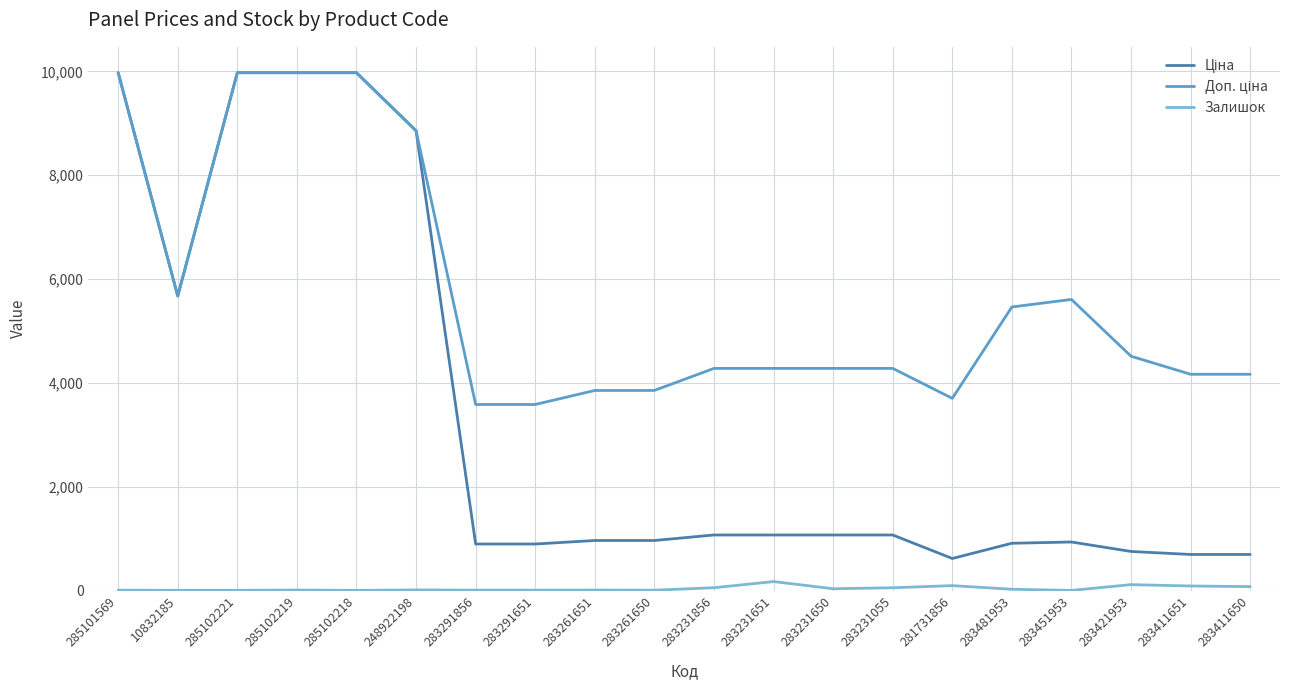

Is it true that Залишок equals 4.0 at 285102221?

True